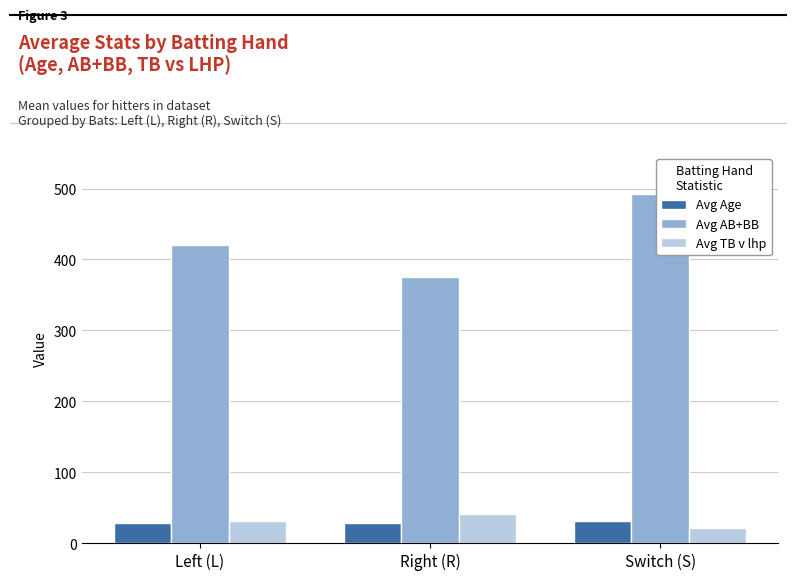

How many bars are there in total?

9